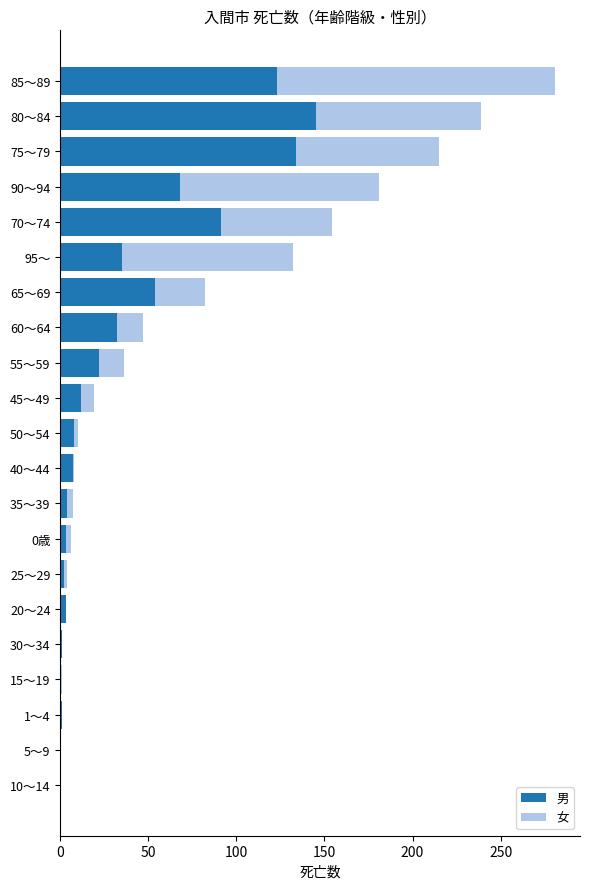

Is it true that 男 equals 62 at 85～89?

False